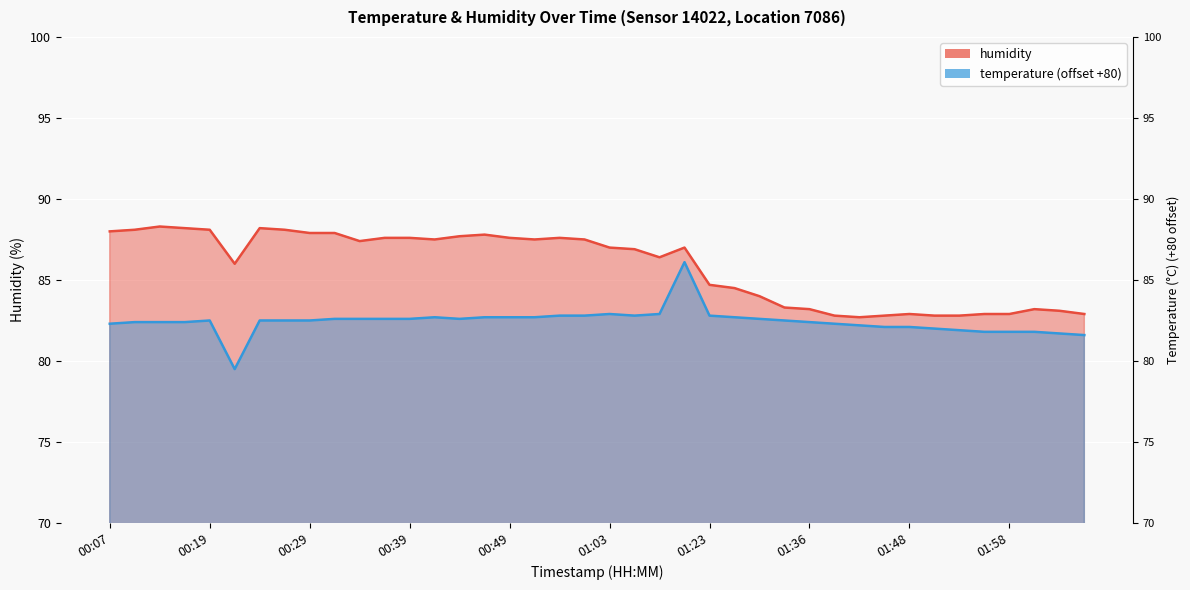

What is the sum of the values at 01:56 and 02:03?

166.0